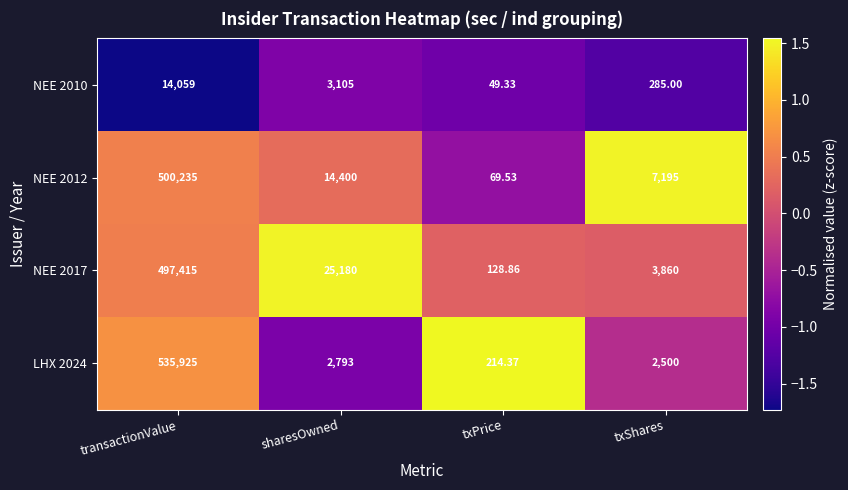

Rank the categories by NEE 2012 value from highest to lowest.

transactionValue, sharesOwned, txShares, txPrice